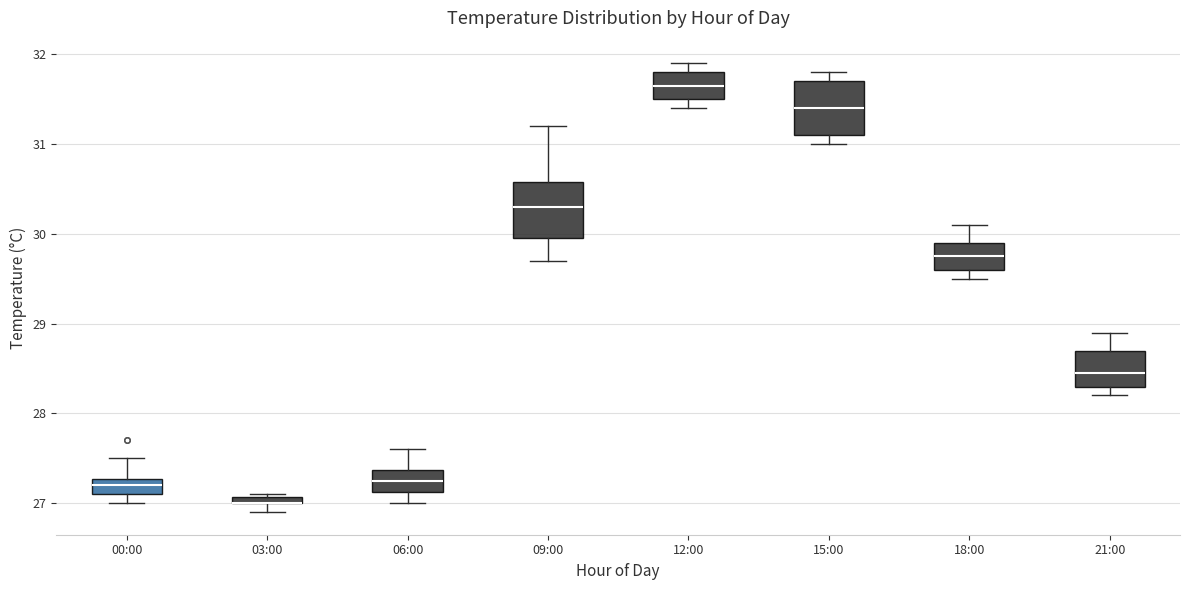

Where does the median line of the box for 00:00 sit on the y-axis? The values are not printed on the chart, so give them approximately, as read against the axis.

27.2